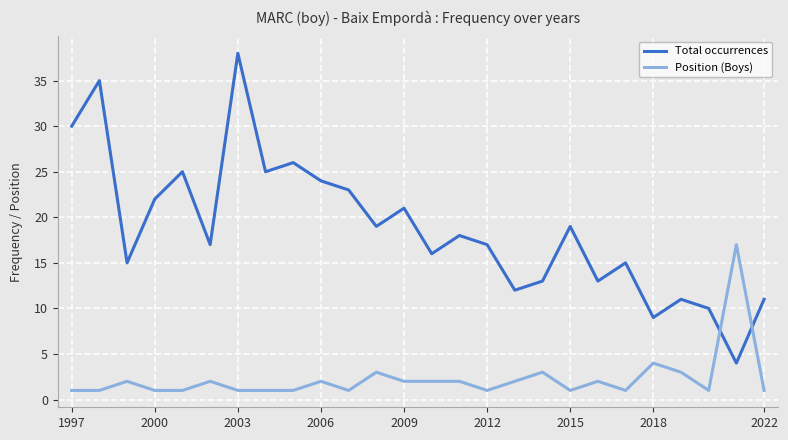

Which series has the largest total across all categories?

Total occurrences